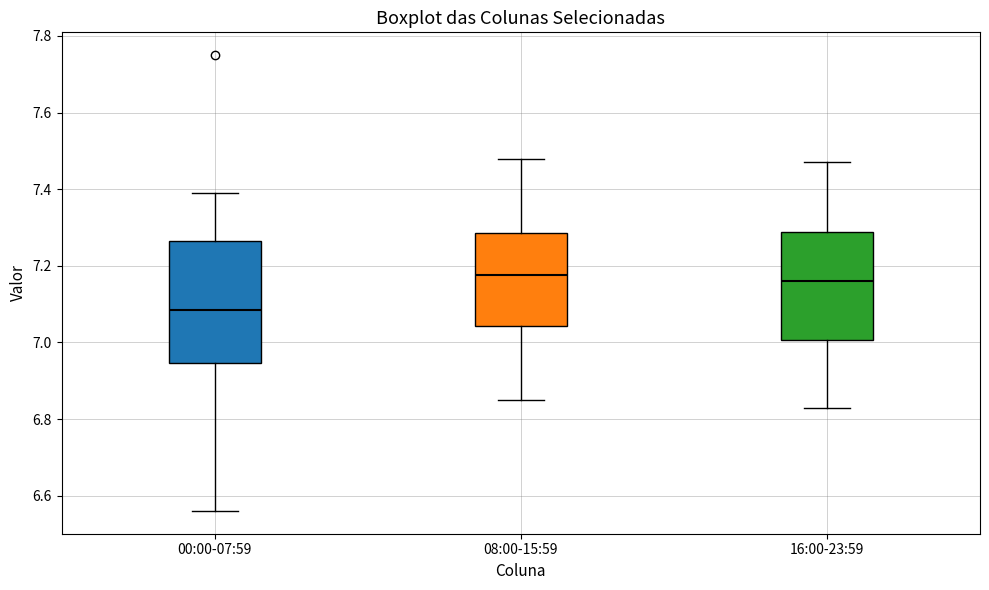

Which box has the lowest median line?

00:00-07:59